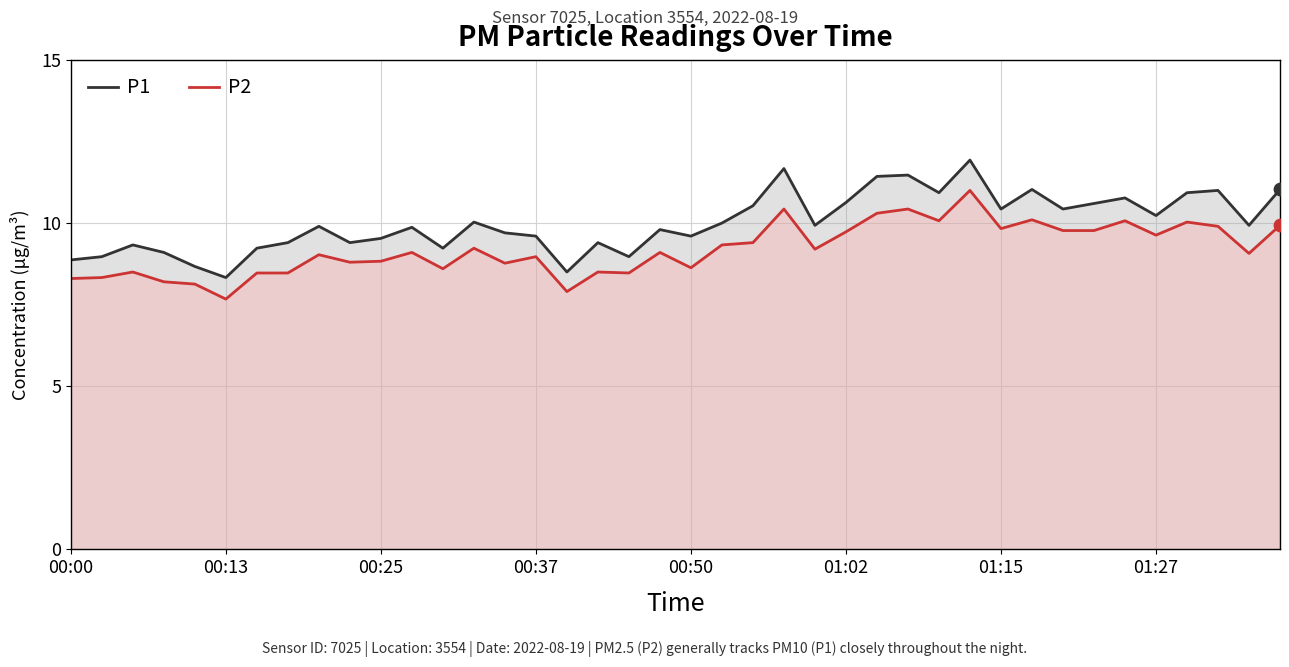

What are all the series names shown in the legend?

P1, P2